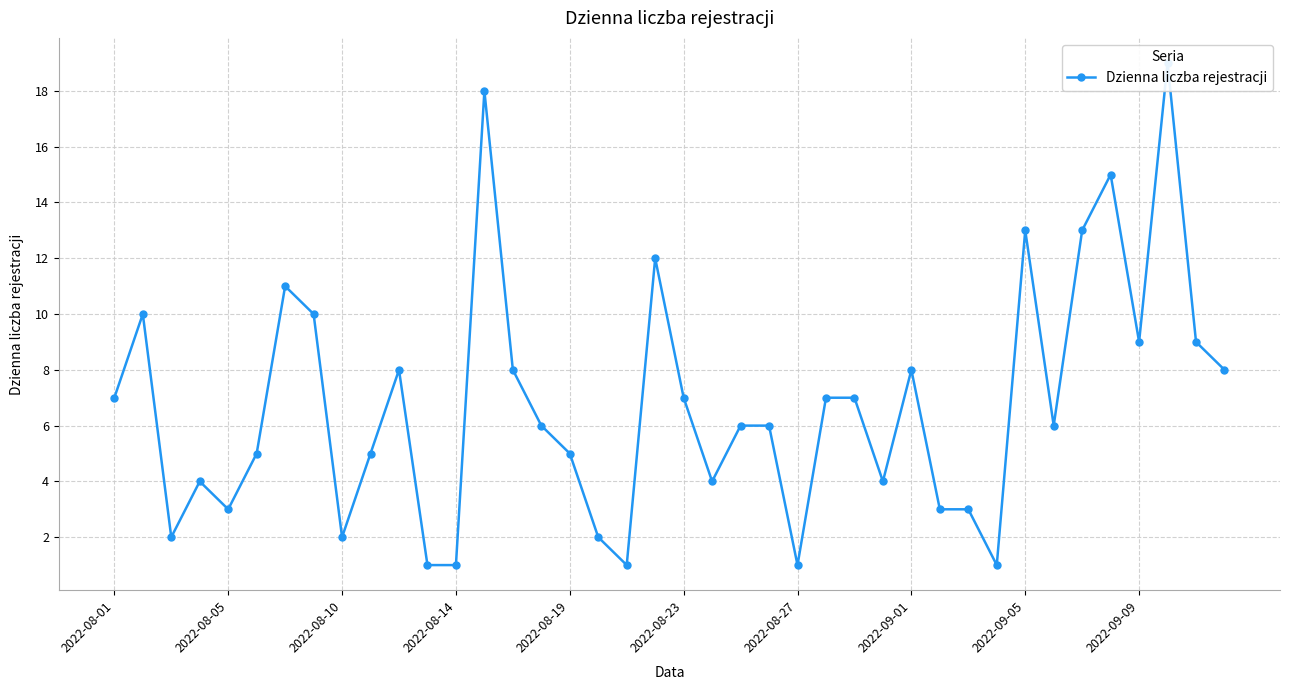

Is this an area chart (filled region under the line)?

No